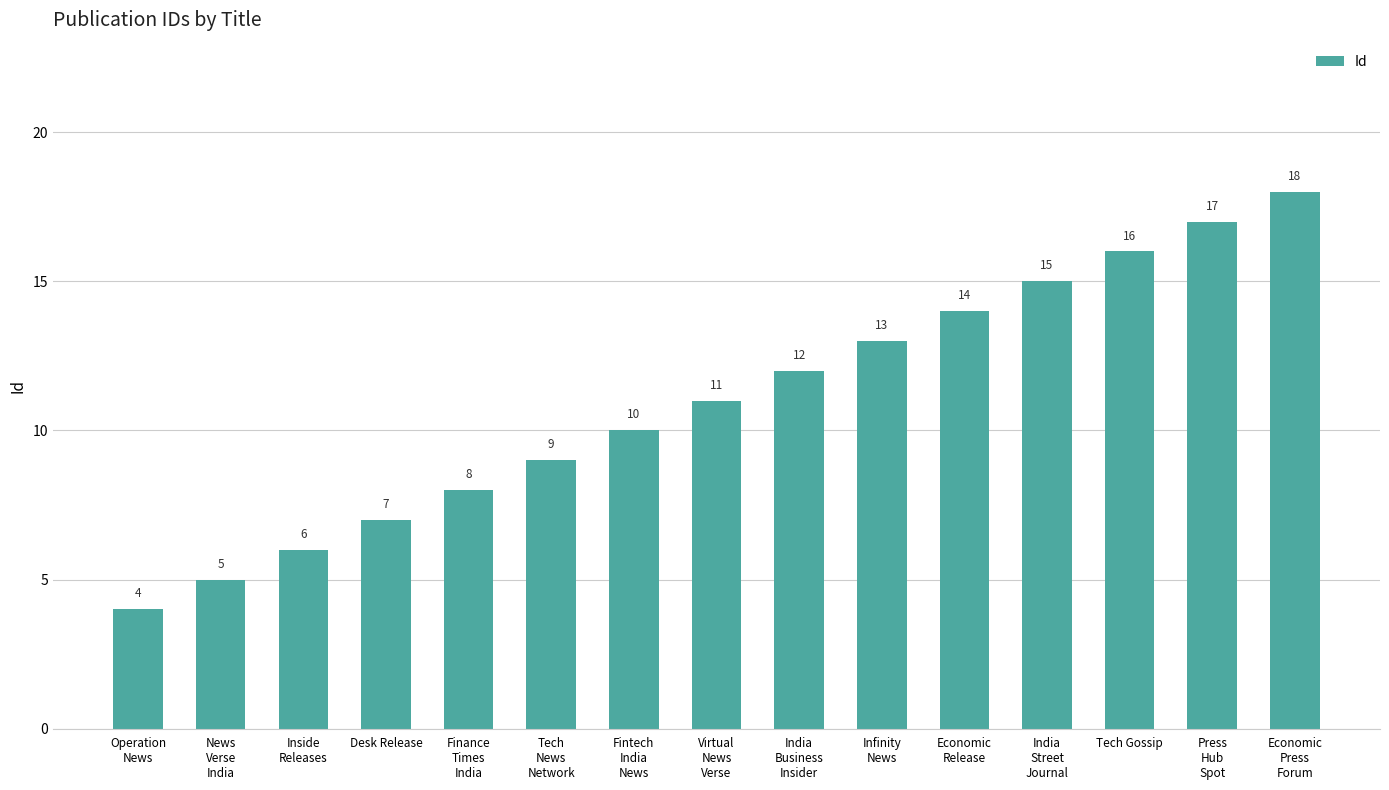

The value at Finance
Times
India is 8. True or false?

True